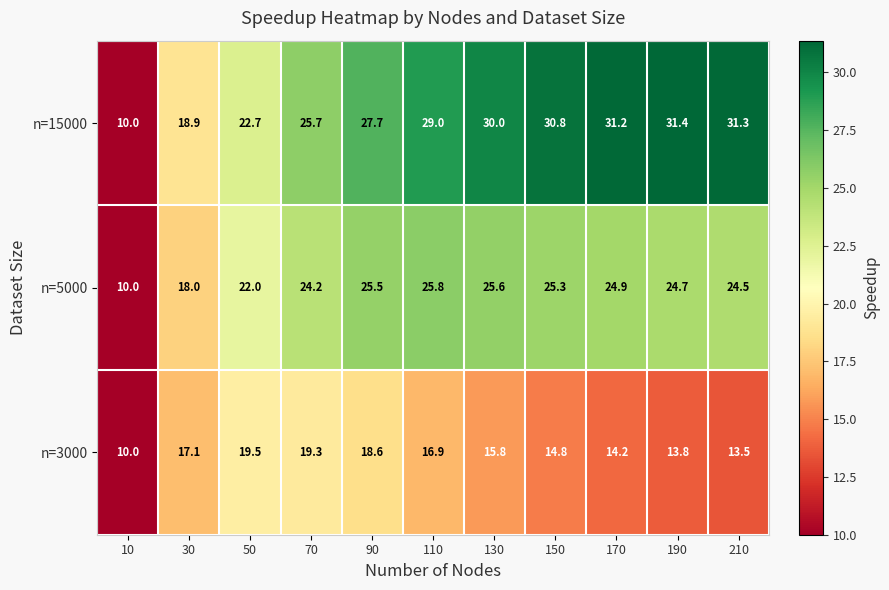

What is the total value across all series at 90?

71.8